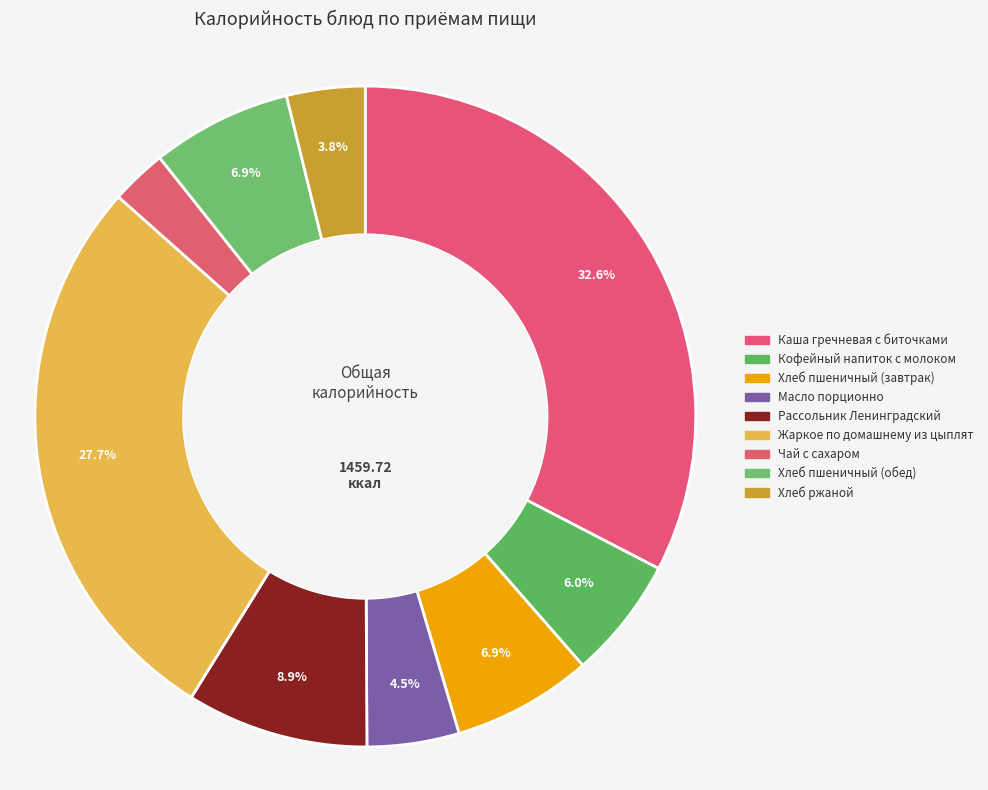

Which slice is the largest?

Каша гречневая с биточками